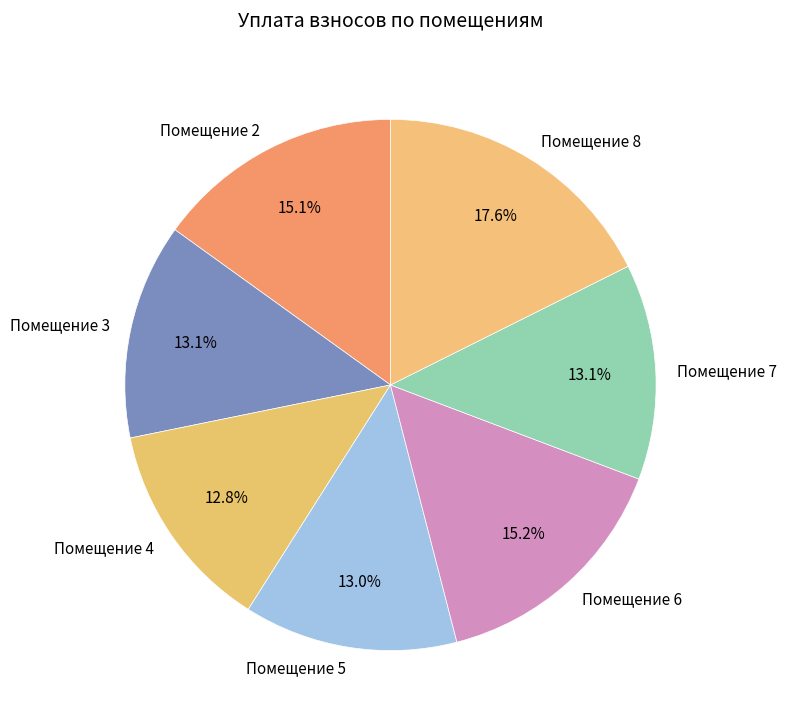

Which category has the biggest portion of the pie?

Помещение 8